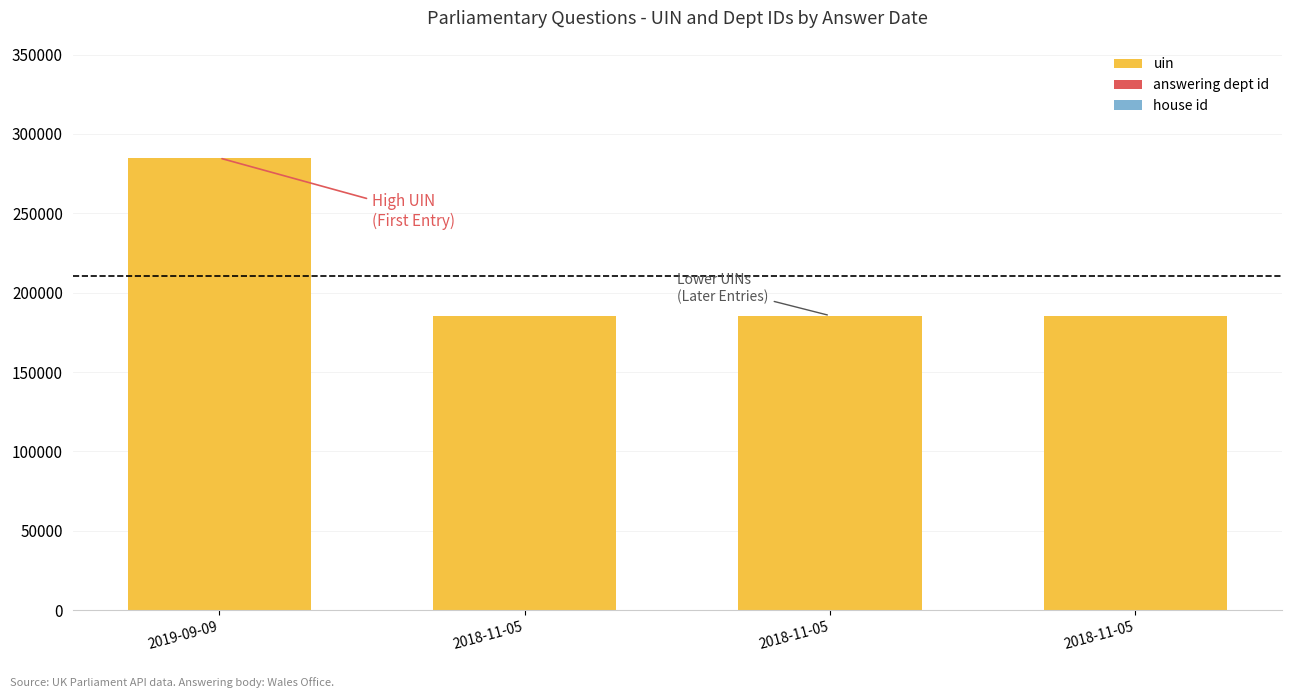

How many distinct data groups are displayed?

3